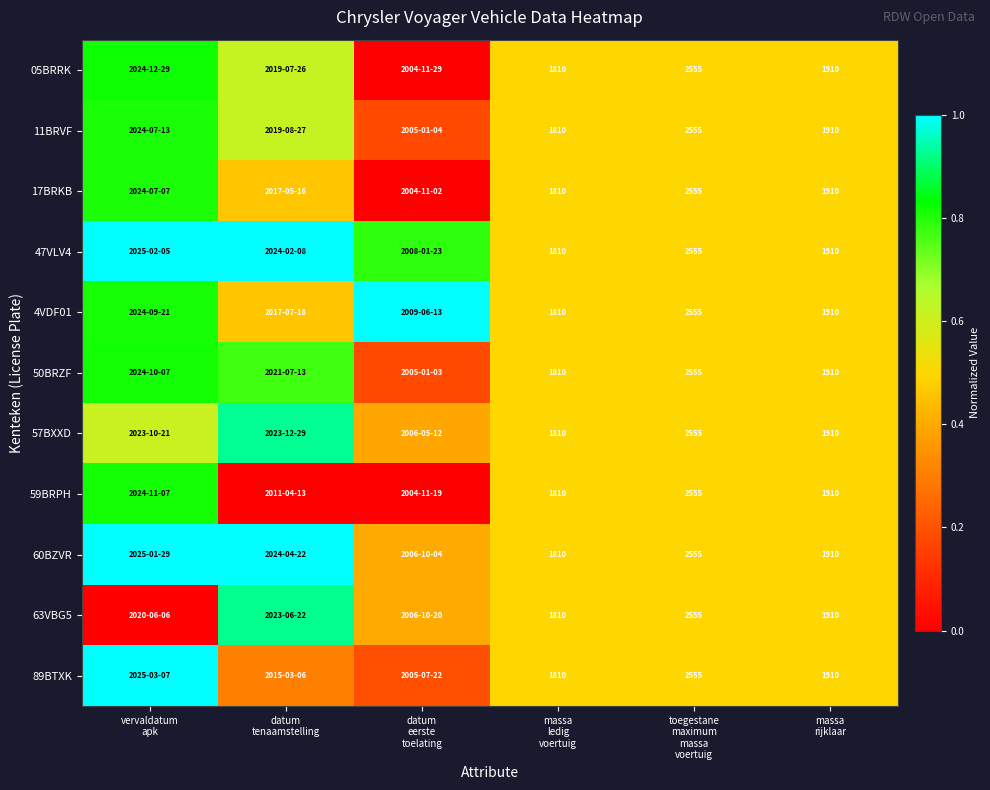

How many series are shown in this chart?

11